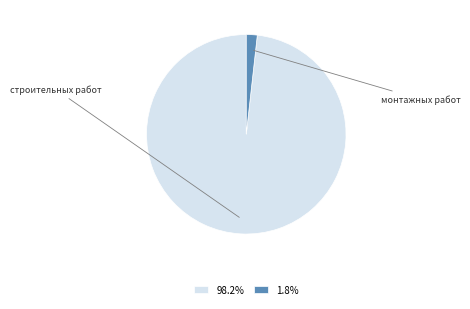

Is there a majority slice in this chart?

Yes